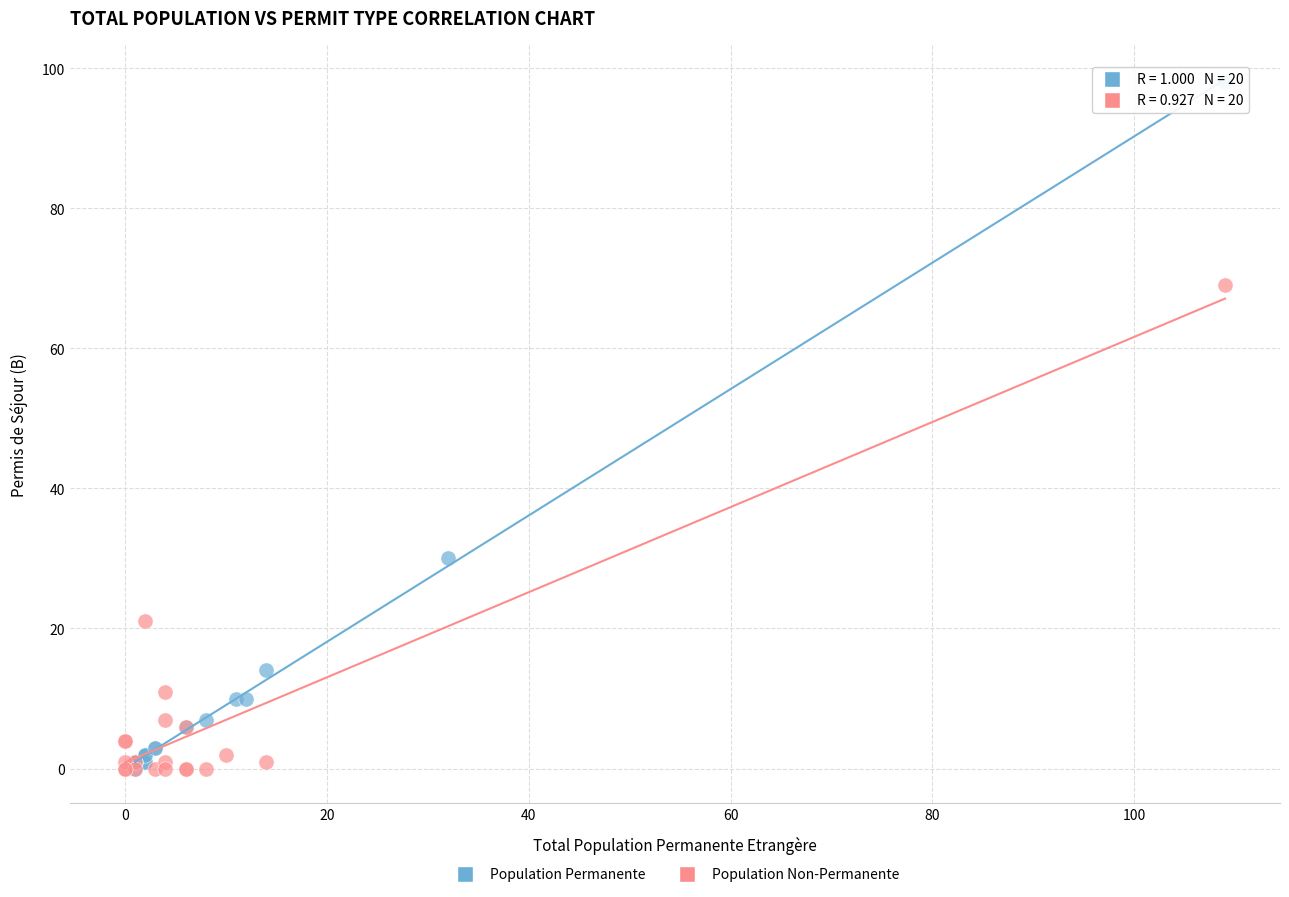

Which series reaches the maximum Y coordinate?

Population Permanente